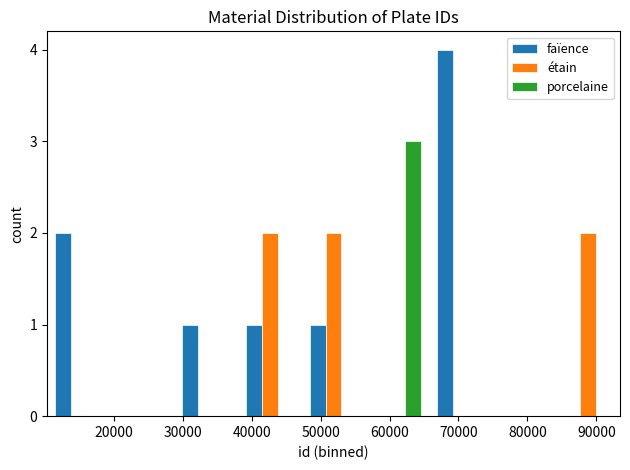

Reading left to right, transcribe this chart: for each range on the x-axis, give the height of each series' bar. Neither the bar edges nor the heights are printed on the chart, so give them approximately, as read against the axes.

10000 to 20000: faïence=2	étain=0	porcelaine=0
20000 to 29000: faïence=0	étain=0	porcelaine=0
29000 to 38000: faïence=1	étain=0	porcelaine=0
38000 to 47000: faïence=1	étain=2	porcelaine=0
47000 to 56000: faïence=1	étain=2	porcelaine=0
56000 to 66000: faïence=0	étain=0	porcelaine=3
66000 to 75000: faïence=4	étain=0	porcelaine=0
75000 to 84000: faïence=0	étain=0	porcelaine=0
84000 to 93000: faïence=0	étain=2	porcelaine=0